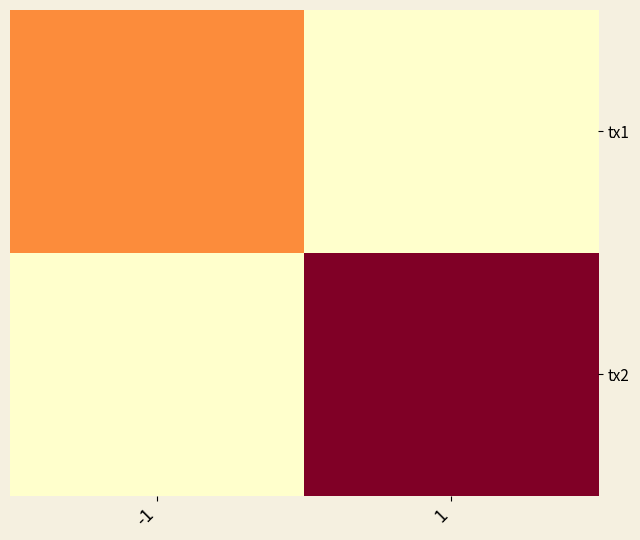

Which series has the largest total across all categories?

tx2